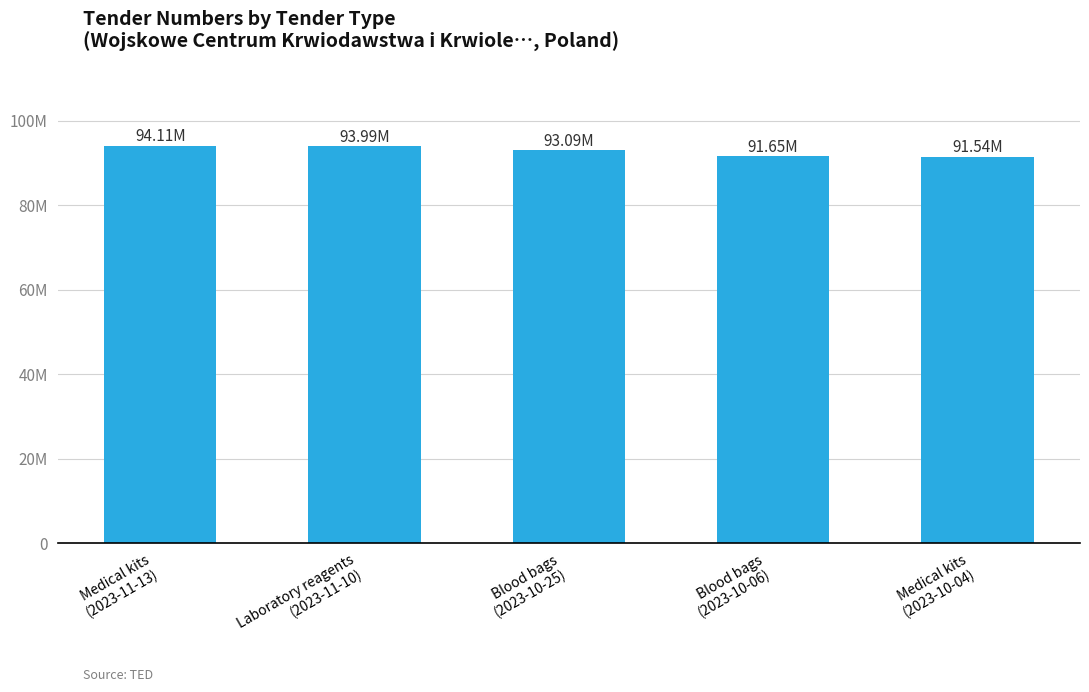

Are the bars grouped side by side (vs. stacked)?

No